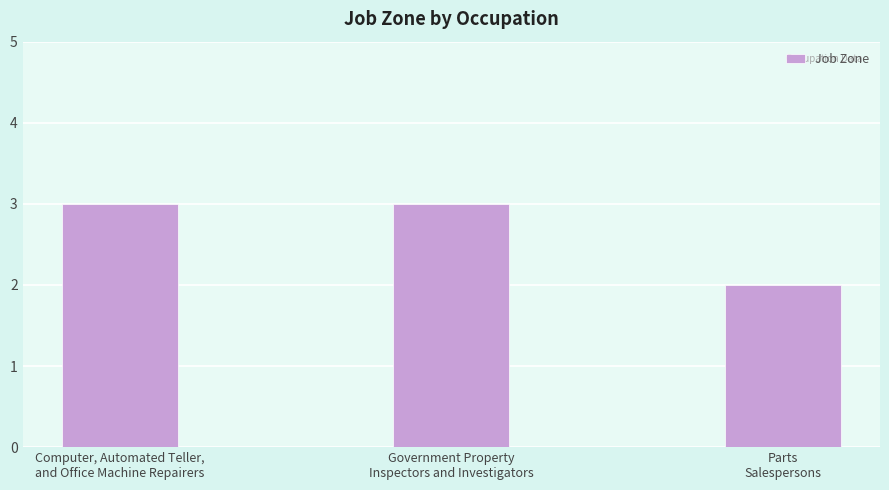

What is the maximum value shown in the chart?

3